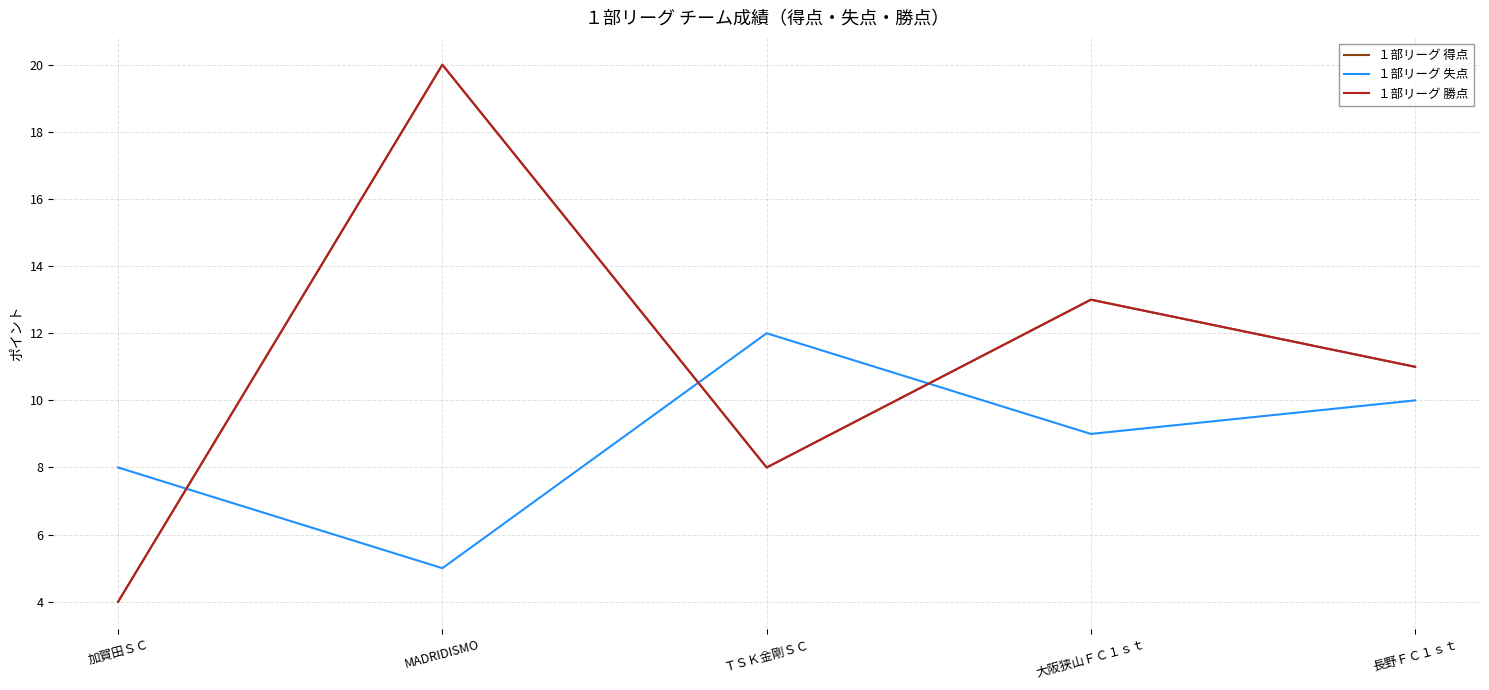

How many data points does each series have?

5